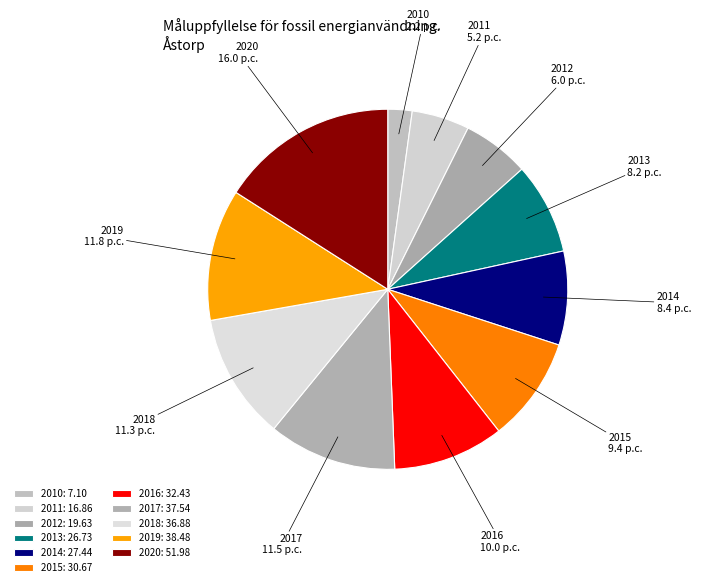

Approximately how many times larger is the value at 2014 compared to 2017?

0.7